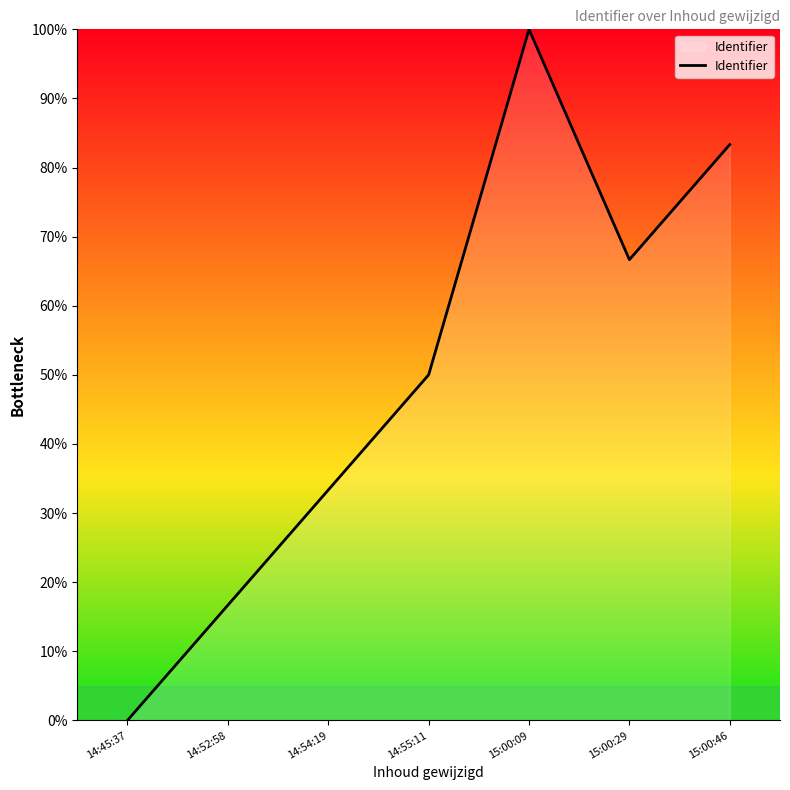

Read the value at 15:00:46.

83.3